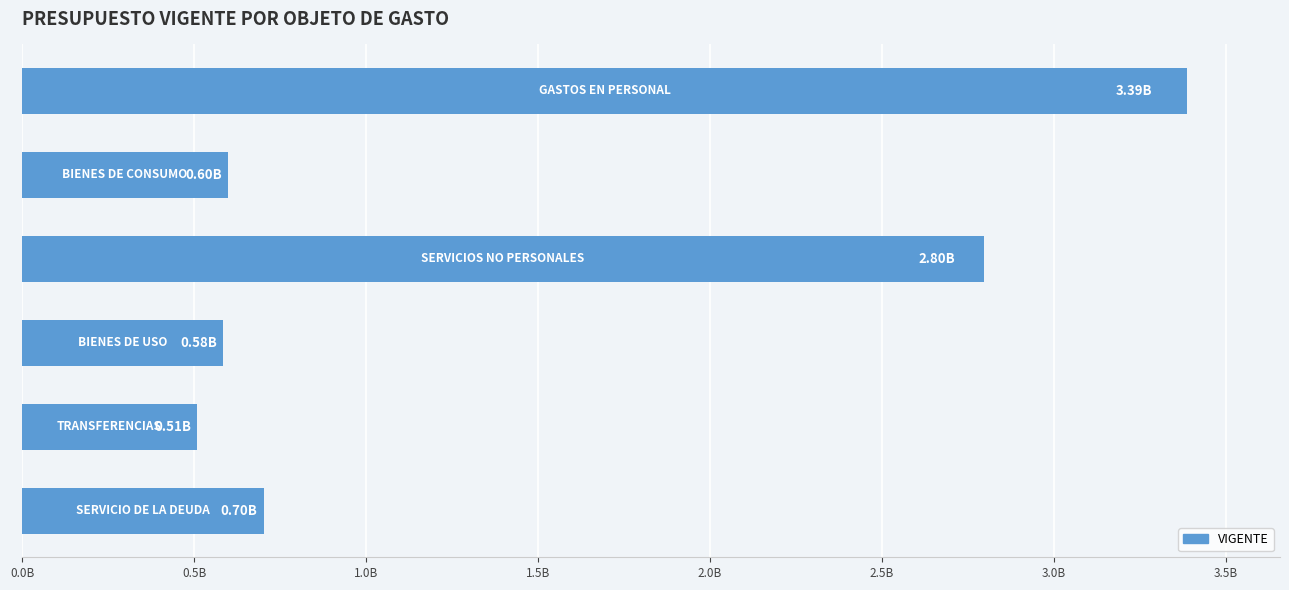

Does the chart contain any negative values?

No